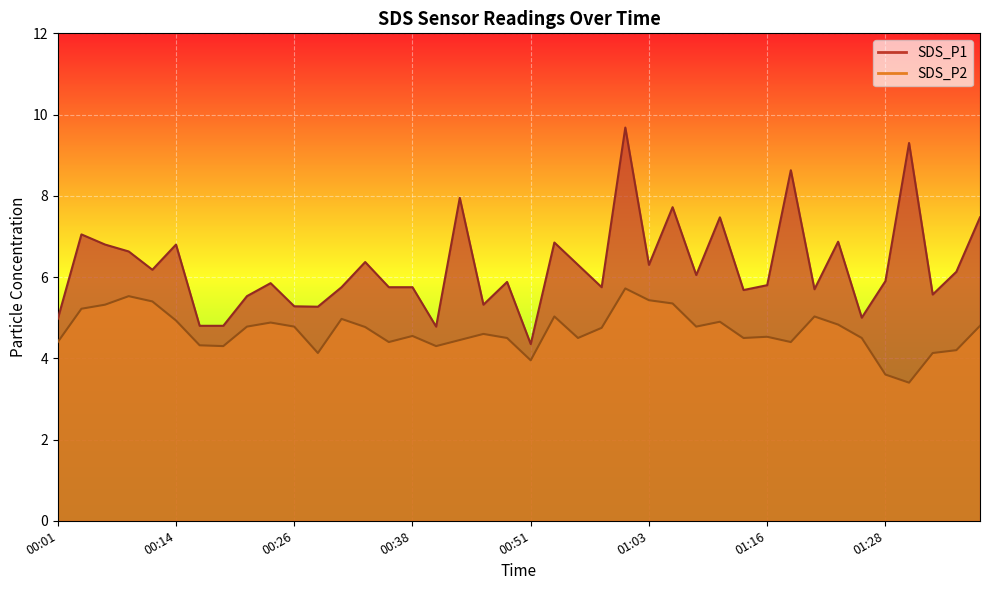

How many lines are shown in the chart?

2